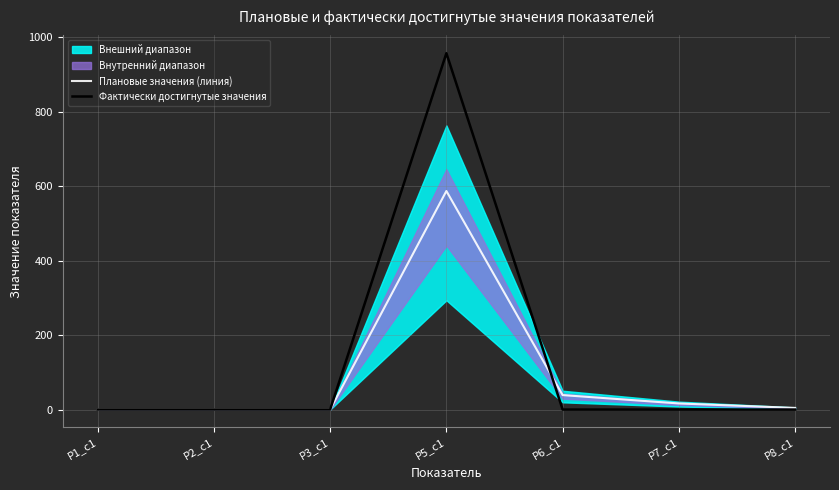

At which category is the sum across all series the highest?

Р5_c1